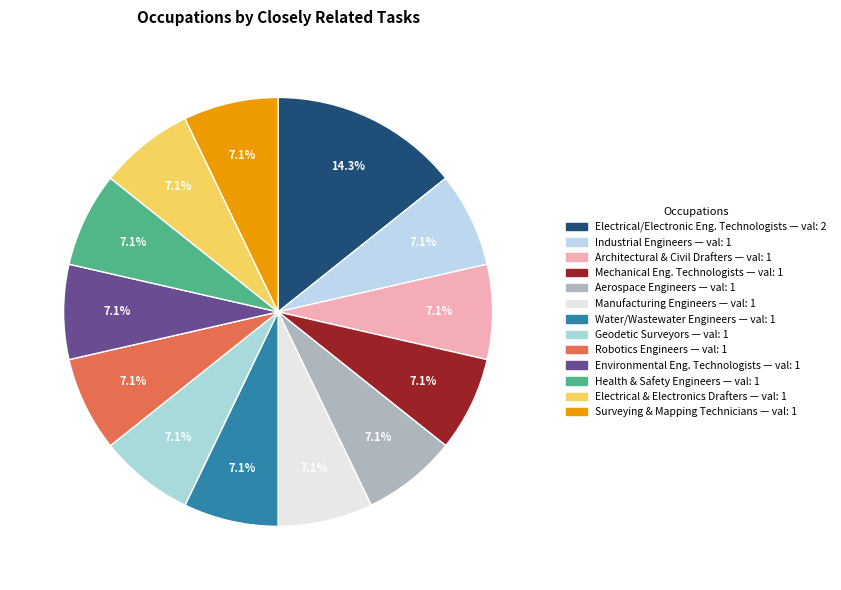

Is there a majority slice in this chart?

No